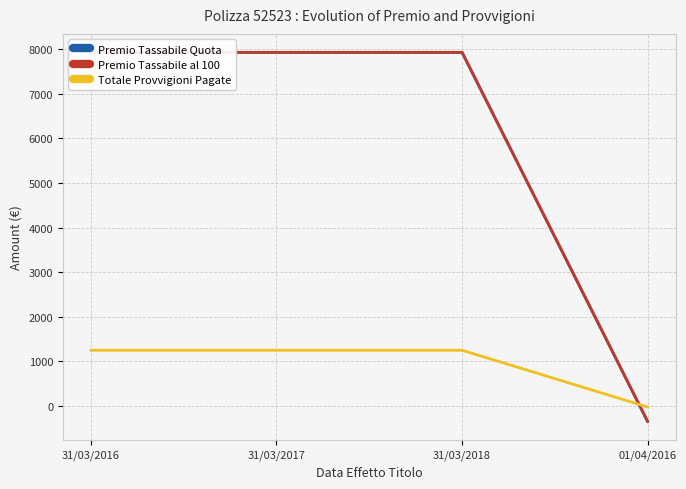

Between which two adjacent categories do Totale Provvigioni Pagate and Premio Tassabile Quota first intersect?

31/03/2018 and 01/04/2016